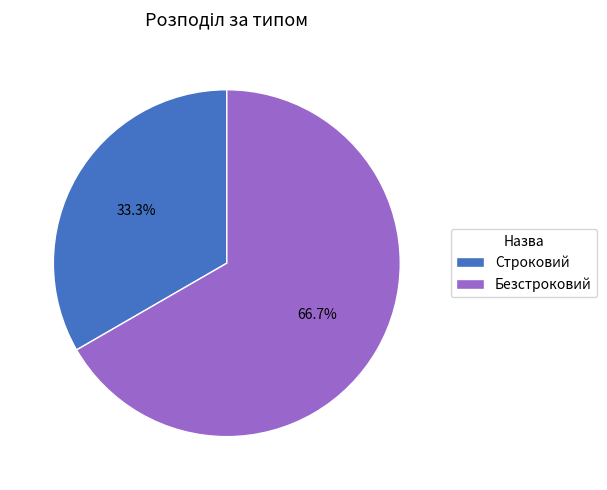

Which slice represents more than half of the pie?

Безстроковий